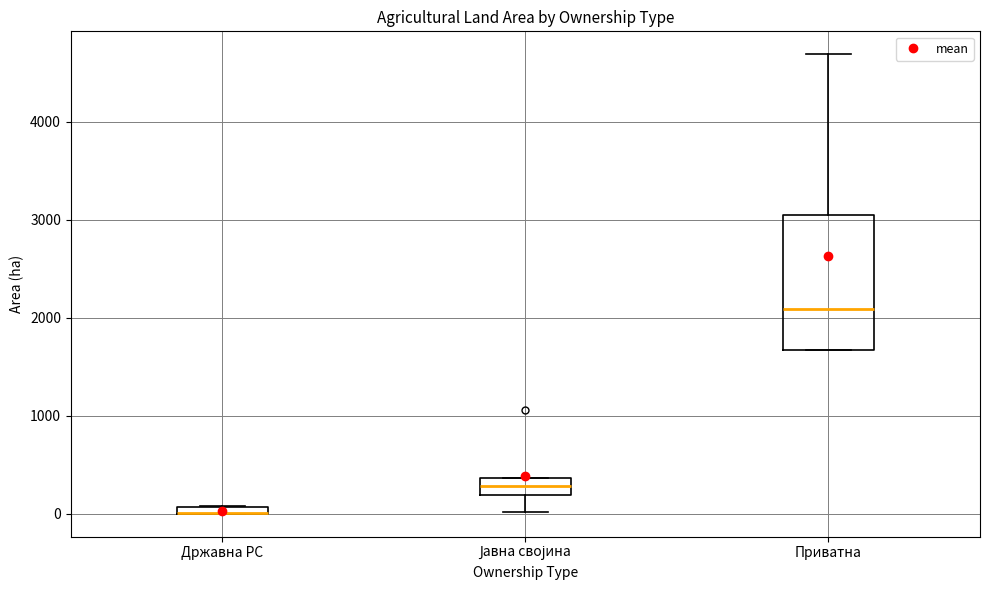

Which box is the tallest, from its lower edge to its upper edge?

Приватна